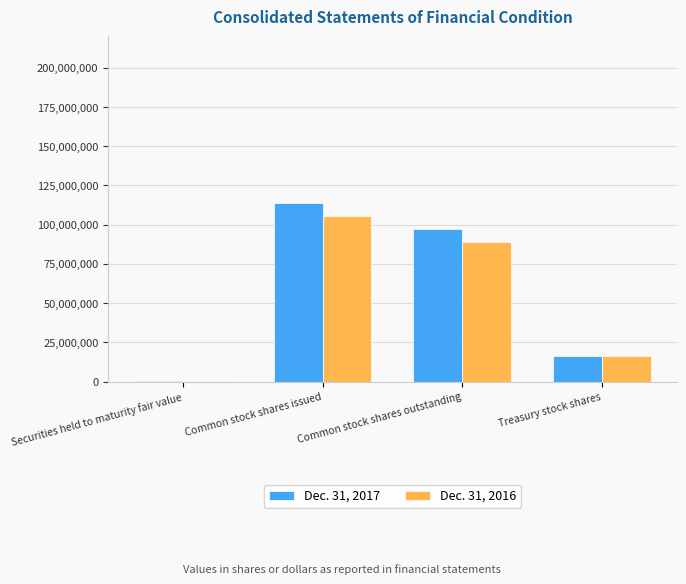

Which category has the highest value across all series?

Common stock shares issued